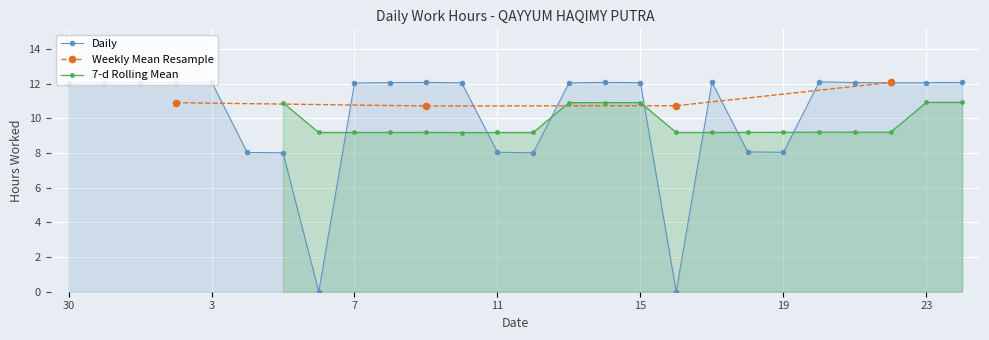

How many interior local valleys (lower than both neighbors) does the data have?

6